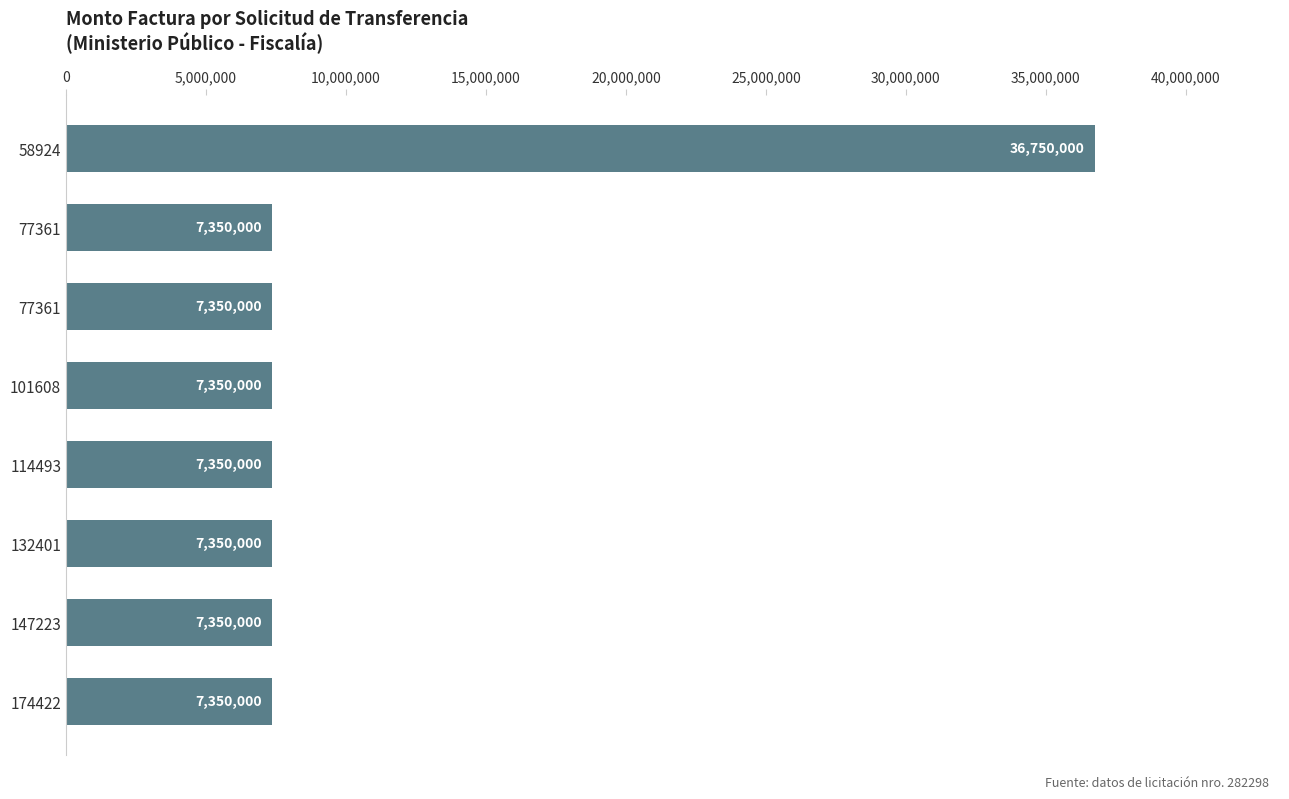

Count the number of values greater than 7350000.

1